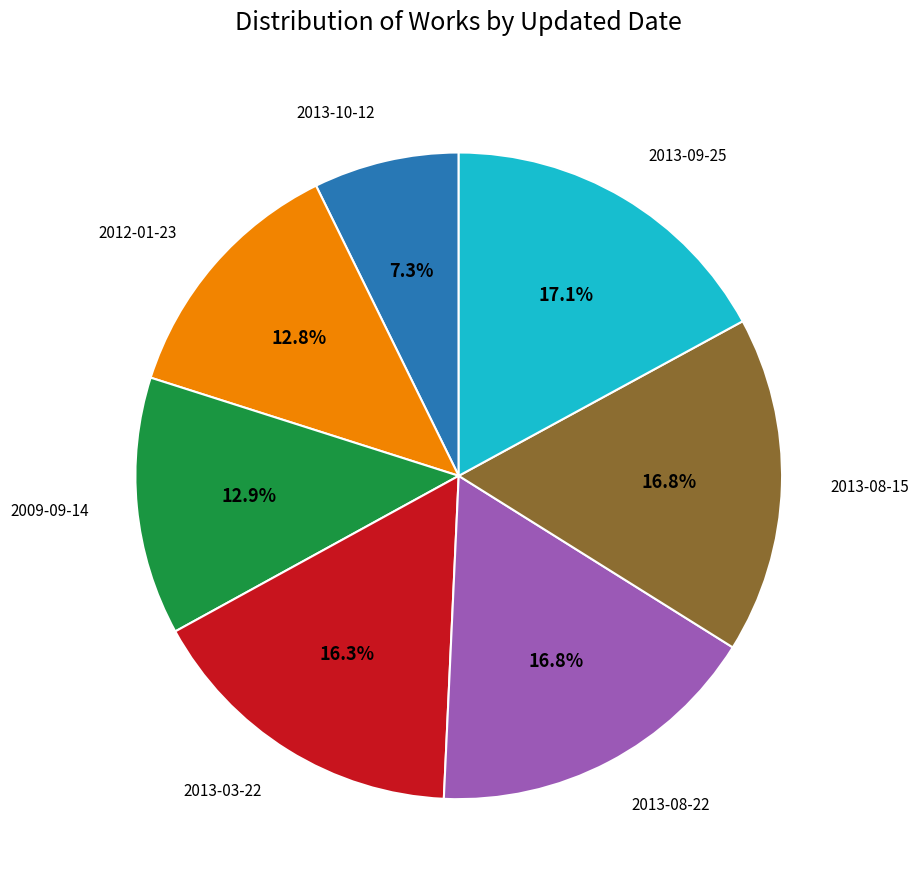

What is the ratio of the value at 2013-03-22 to the value at 2013-08-22?

1.0